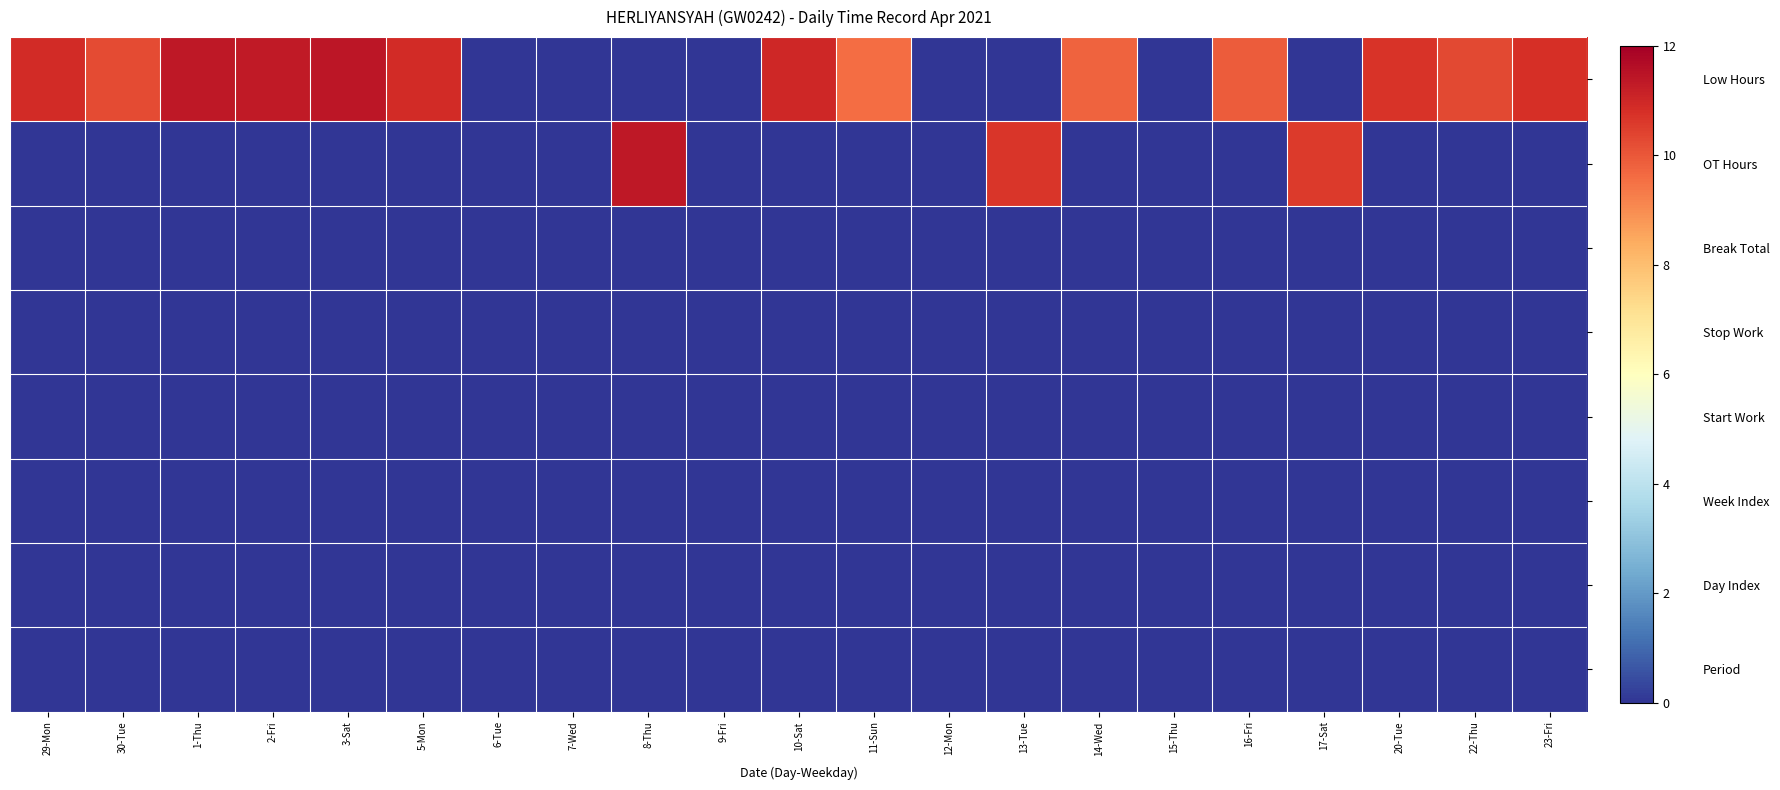

Reading left to right, what are all the values shown in this chart?

Low Hours: 29-Mon=10.9	30-Tue=10.2	1-Thu=11.3	2-Fri=11.3	3-Sat=11.4	5-Mon=10.9	6-Tue=0.0	7-Wed=0.0	8-Thu=0.0	9-Fri=0.0	10-Sat=11.0	11-Sun=9.6	12-Mon=0.0	13-Tue=0.0	14-Wed=9.8	15-Thu=0.0	16-Fri=9.9	17-Sat=0.0	20-Tue=10.7	22-Thu=10.3	23-Fri=10.8
OT Hours: 29-Mon=0.0	30-Tue=0.0	1-Thu=0.0	2-Fri=0.0	3-Sat=0.0	5-Mon=0.0	6-Tue=0.0	7-Wed=0.0	8-Thu=11.4	9-Fri=0.0	10-Sat=0.0	11-Sun=0.0	12-Mon=0.0	13-Tue=10.7	14-Wed=0.0	15-Thu=0.0	16-Fri=0.0	17-Sat=10.6	20-Tue=0.0	22-Thu=0.0	23-Fri=0.0
Break Total: 29-Mon=0.0	30-Tue=0.0	1-Thu=0.0	2-Fri=0.0	3-Sat=0.0	5-Mon=0.0	6-Tue=0.0	7-Wed=0.0	8-Thu=0.0	9-Fri=0.0	10-Sat=0.0	11-Sun=0.0	12-Mon=0.0	13-Tue=0.0	14-Wed=0.0	15-Thu=0.0	16-Fri=0.0	17-Sat=0.0	20-Tue=0.0	22-Thu=0.0	23-Fri=0.0
Stop Work: 29-Mon=0.0	30-Tue=0.0	1-Thu=0.0	2-Fri=0.0	3-Sat=0.0	5-Mon=0.0	6-Tue=0.0	7-Wed=0.0	8-Thu=0.0	9-Fri=0.0	10-Sat=0.0	11-Sun=0.0	12-Mon=0.0	13-Tue=0.0	14-Wed=0.0	15-Thu=0.0	16-Fri=0.0	17-Sat=0.0	20-Tue=0.0	22-Thu=0.0	23-Fri=0.0
Start Work: 29-Mon=0.0	30-Tue=0.0	1-Thu=0.0	2-Fri=0.0	3-Sat=0.0	5-Mon=0.0	6-Tue=0.0	7-Wed=0.0	8-Thu=0.0	9-Fri=0.0	10-Sat=0.0	11-Sun=0.0	12-Mon=0.0	13-Tue=0.0	14-Wed=0.0	15-Thu=0.0	16-Fri=0.0	17-Sat=0.0	20-Tue=0.0	22-Thu=0.0	23-Fri=0.0
Week Index: 29-Mon=0.0	30-Tue=0.0	1-Thu=0.0	2-Fri=0.0	3-Sat=0.0	5-Mon=0.0	6-Tue=0.0	7-Wed=0.0	8-Thu=0.0	9-Fri=0.0	10-Sat=0.0	11-Sun=0.0	12-Mon=0.0	13-Tue=0.0	14-Wed=0.0	15-Thu=0.0	16-Fri=0.0	17-Sat=0.0	20-Tue=0.0	22-Thu=0.0	23-Fri=0.0
Day Index: 29-Mon=0.0	30-Tue=0.0	1-Thu=0.0	2-Fri=0.0	3-Sat=0.0	5-Mon=0.0	6-Tue=0.0	7-Wed=0.0	8-Thu=0.0	9-Fri=0.0	10-Sat=0.0	11-Sun=0.0	12-Mon=0.0	13-Tue=0.0	14-Wed=0.0	15-Thu=0.0	16-Fri=0.0	17-Sat=0.0	20-Tue=0.0	22-Thu=0.0	23-Fri=0.0
Period: 29-Mon=0.0	30-Tue=0.0	1-Thu=0.0	2-Fri=0.0	3-Sat=0.0	5-Mon=0.0	6-Tue=0.0	7-Wed=0.0	8-Thu=0.0	9-Fri=0.0	10-Sat=0.0	11-Sun=0.0	12-Mon=0.0	13-Tue=0.0	14-Wed=0.0	15-Thu=0.0	16-Fri=0.0	17-Sat=0.0	20-Tue=0.0	22-Thu=0.0	23-Fri=0.0